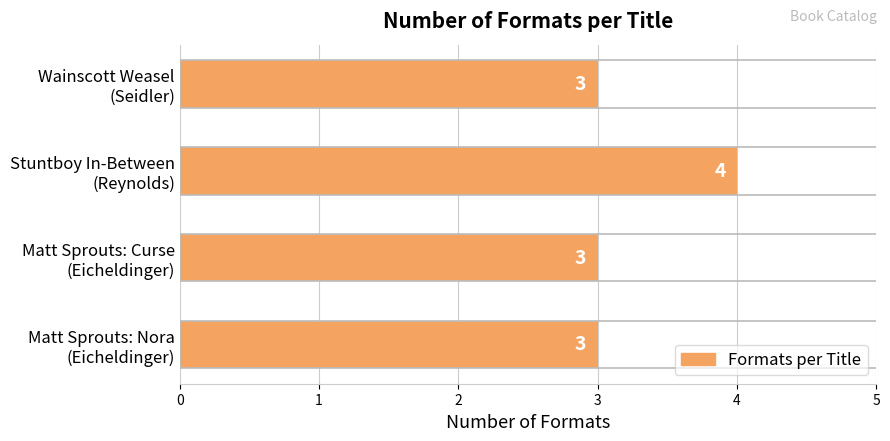

How many values are between 3 and 4?

4